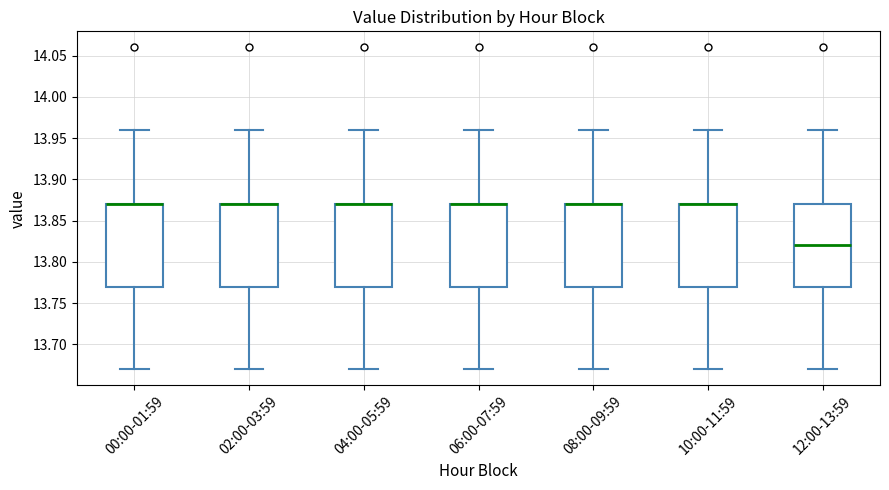

Where does the upper whisker of the box for 00:00-01:59 end on the y-axis? The values are not printed on the chart, so give them approximately, as read against the axis.

13.96